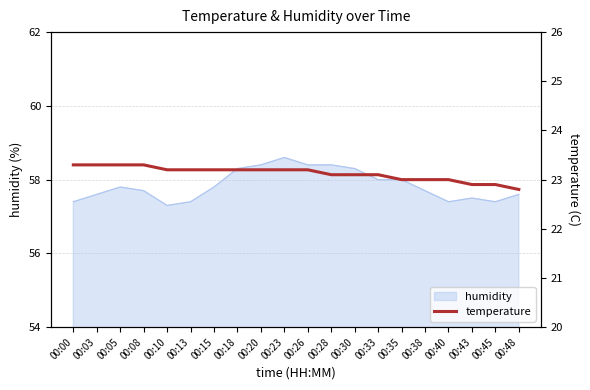

What is the maximum value shown in the chart?

23.3